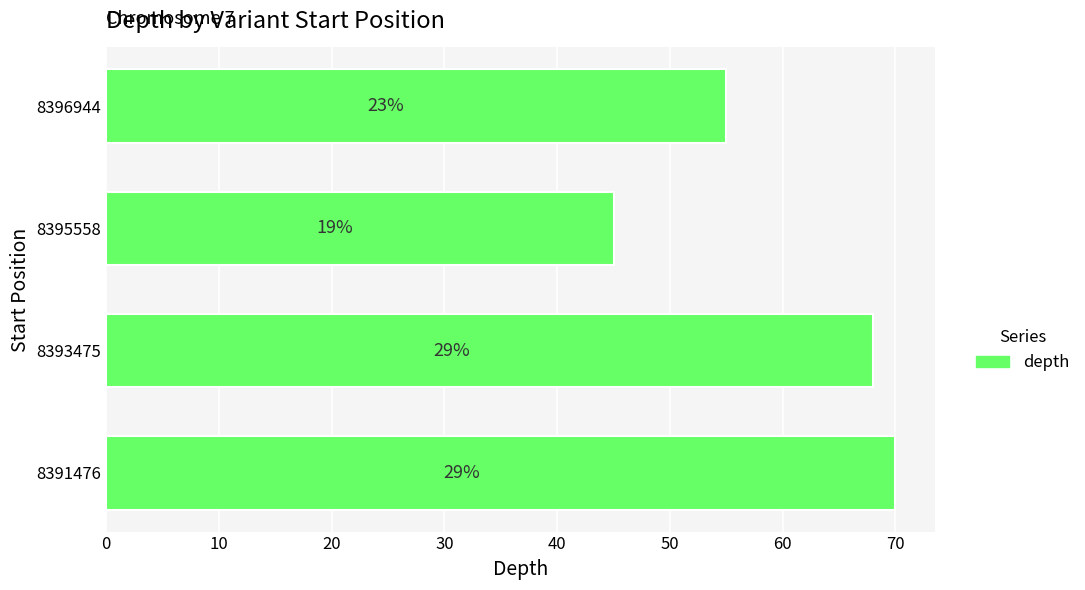

What is the sum of all values?

238